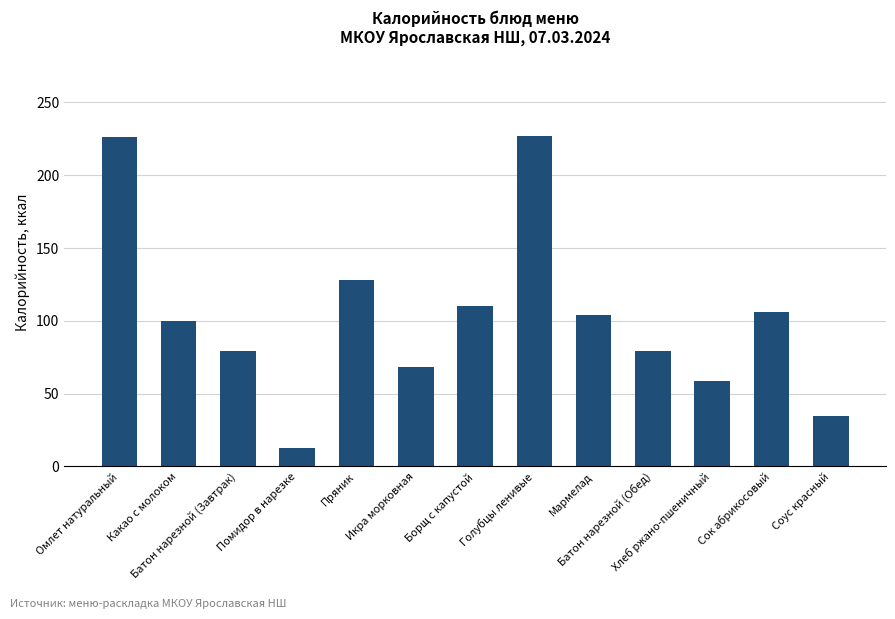

What is the maximum value shown in the chart?

227